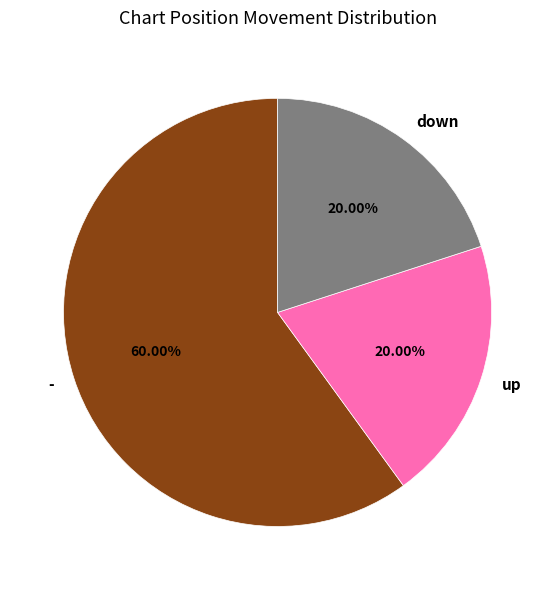

Which slice represents more than half of the pie?

-